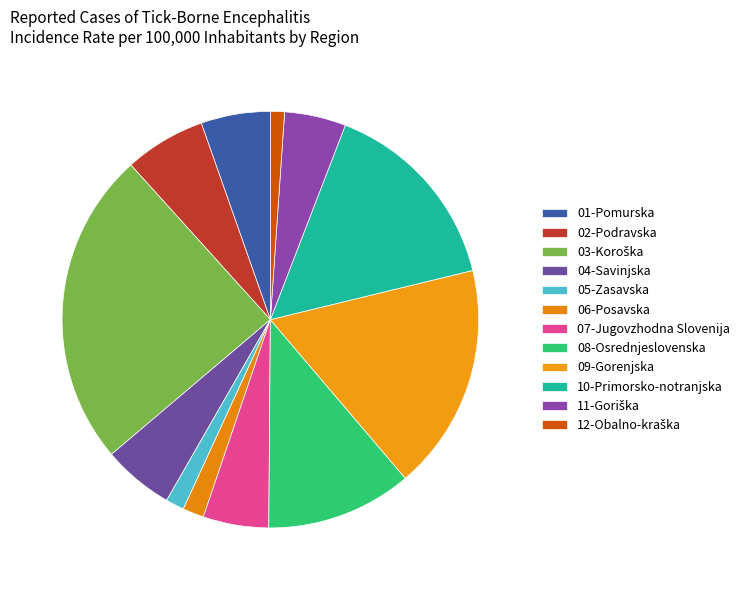

Rank the categories by value from lowest to highest.

12-Obalno-kraška, 05-Zasavska, 06-Posavska, 11-Goriška, 07-Jugovzhodna Slovenija, 01-Pomurska, 04-Savinjska, 02-Podravska, 08-Osrednjeslovenska, 10-Primorsko-notranjska, 09-Gorenjska, 03-Koroška